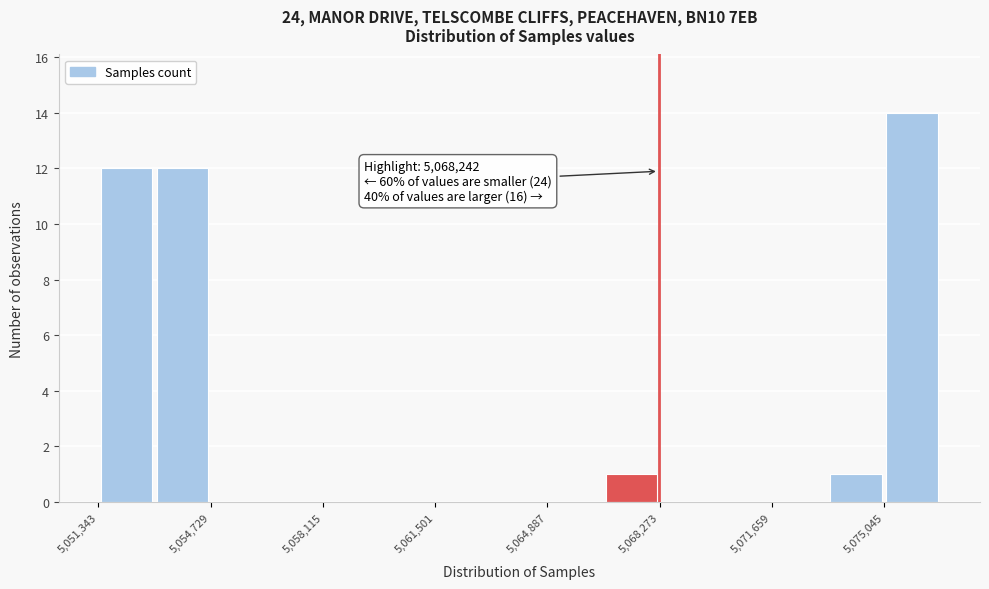

Around what value on the x-axis is the tallest bar? Give the approximate position of its centre, as read against the axis.

5076000